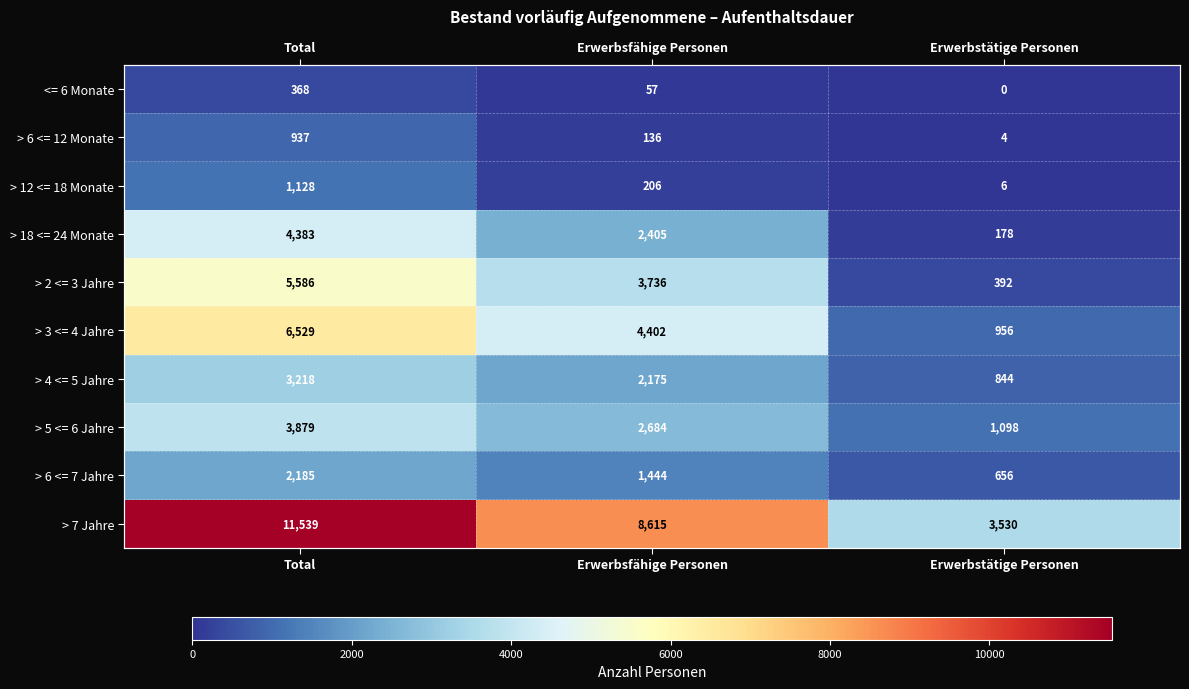

What is the spread (max minus min) of values at Erwerbstätige Personen?

3530